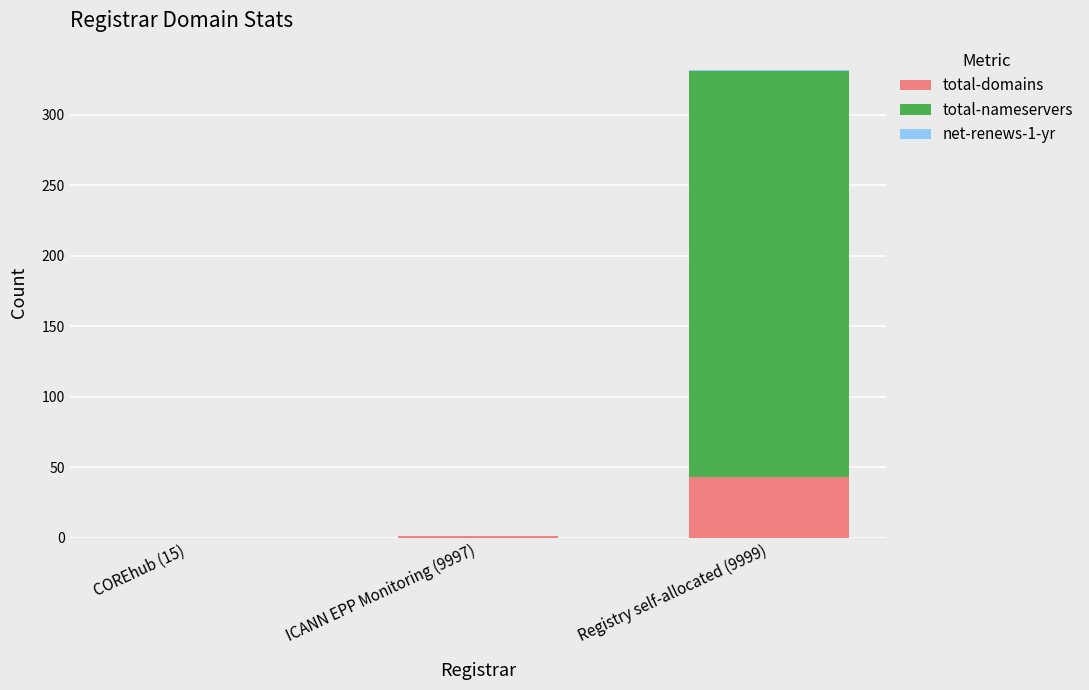

What is the sum of all total-domains values?

44